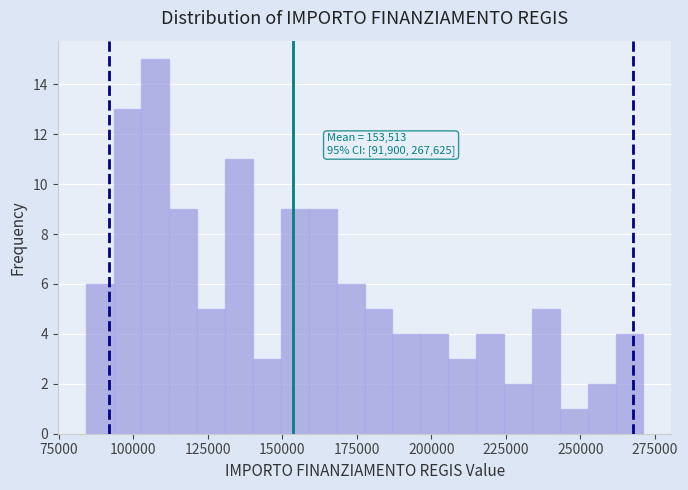

Read against the x-axis, roughly where is the centre of the tallest bar?

105000